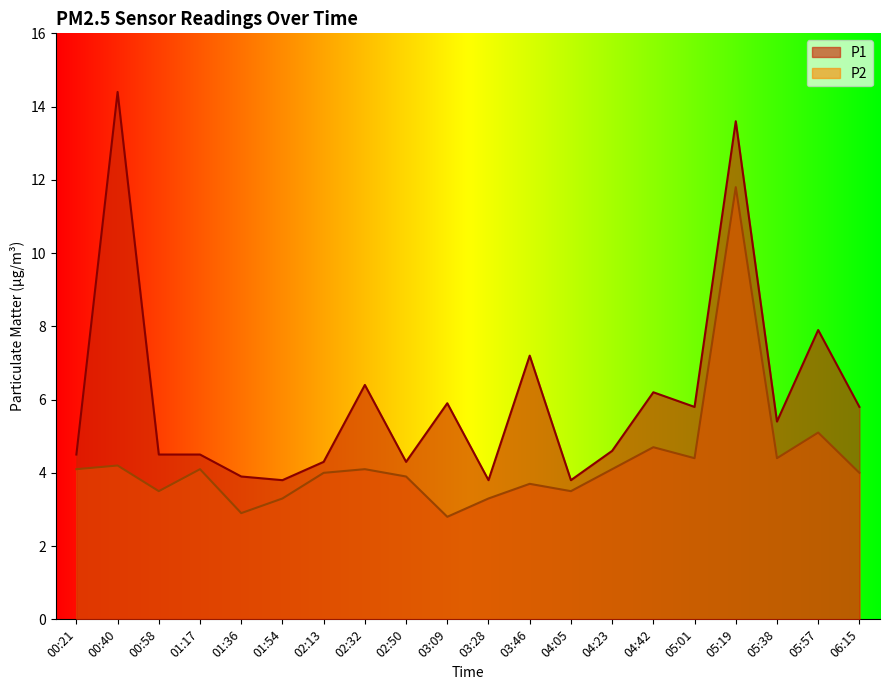

True or false: P2 has a value of 3.9 at 02:50.

True